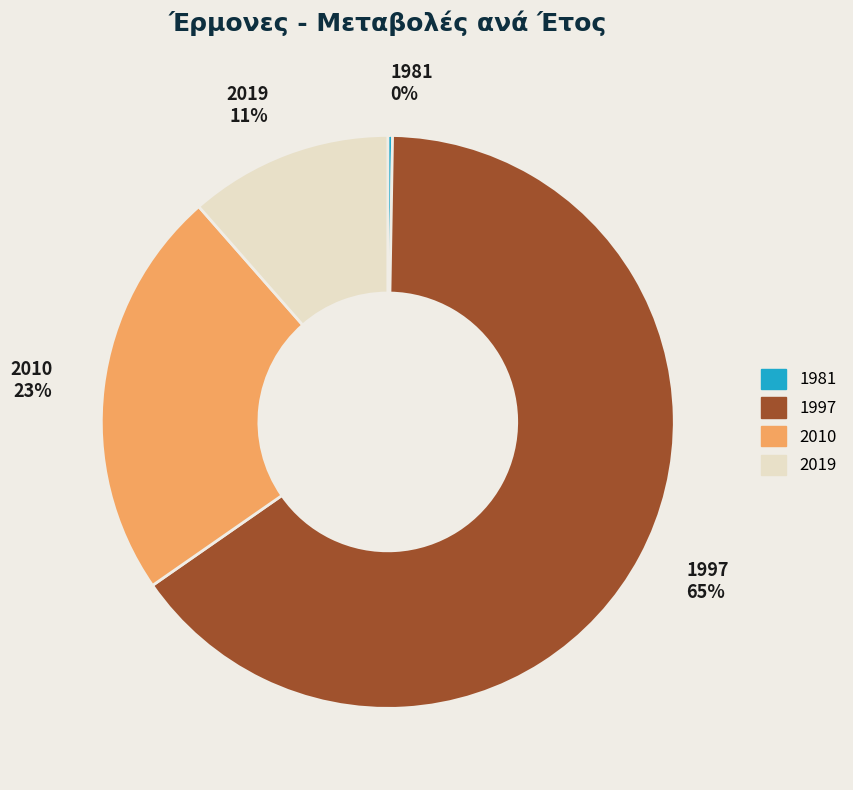

Combined, do 1997 and 2019 account for over 50%?

Yes